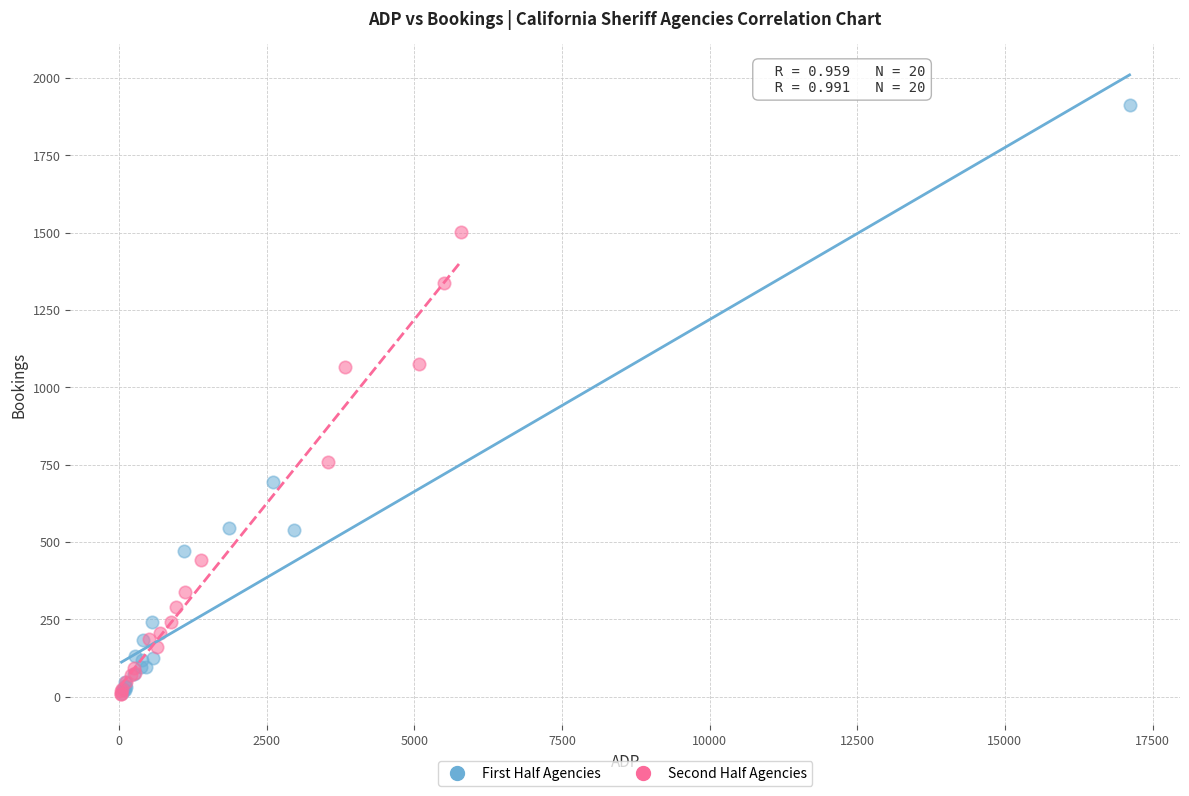

Which series has the largest Y range (max minus min)?

First Half Agencies